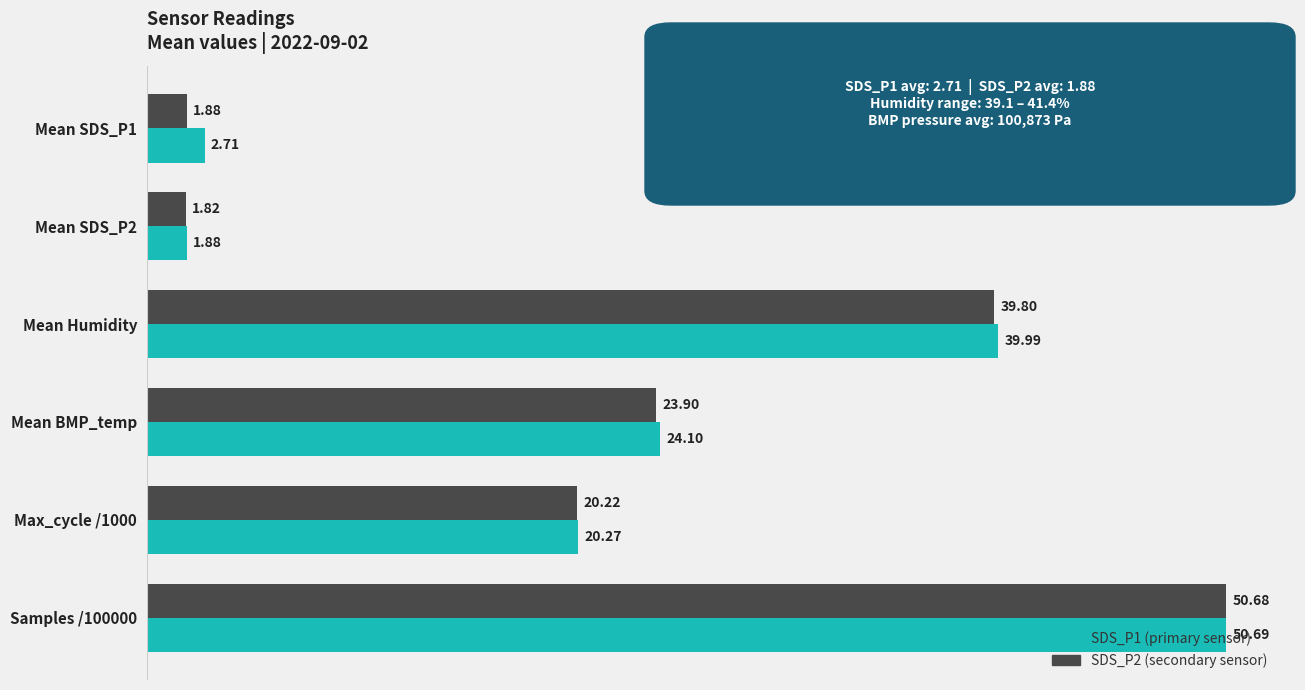

At which category is the sum across all series the highest?

Samples /100000